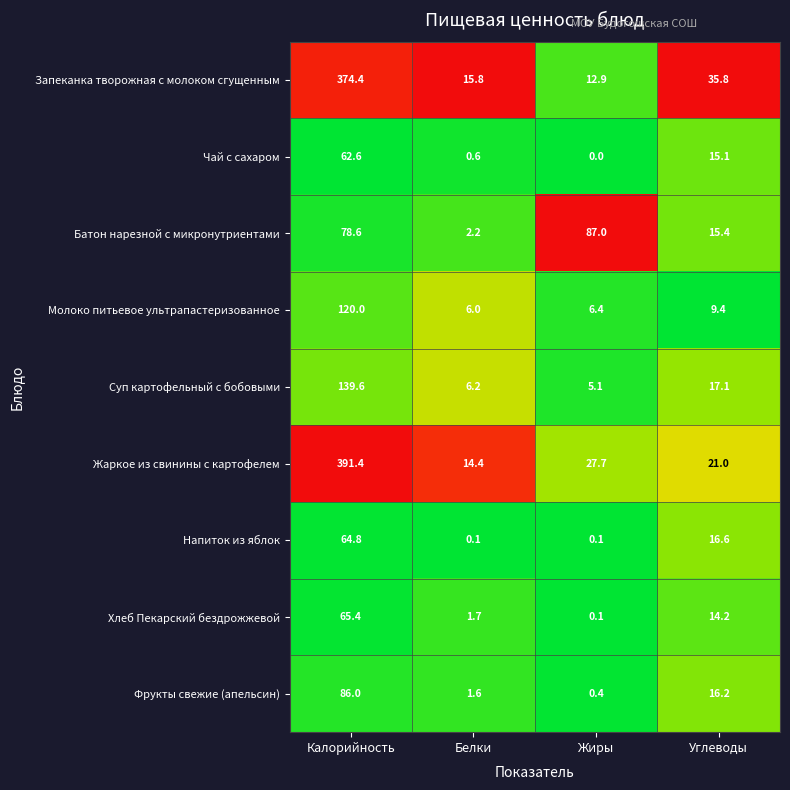

What is the total value across all series at Белки?

48.6